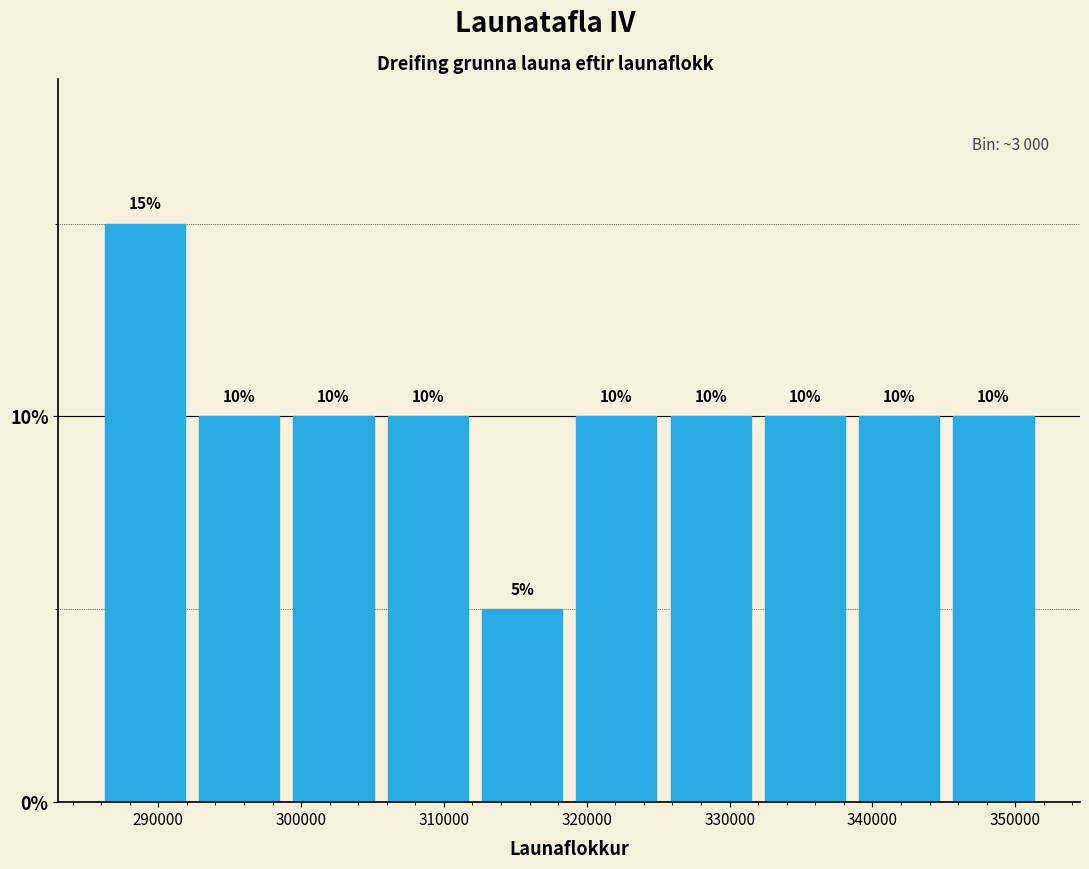

Reading left to right, transcribe this chart: for each bar, give the range it covers on the x-axis and its height. The bar edges are not printed on the chart, so give them approximately, as read against the axis.

286000 to 292000: 15
292000 to 299000: 10
299000 to 306000: 10
306000 to 312000: 10
312000 to 319000: 5
319000 to 325000: 10
325000 to 332000: 10
332000 to 339000: 10
339000 to 345000: 10
345000 to 352000: 10